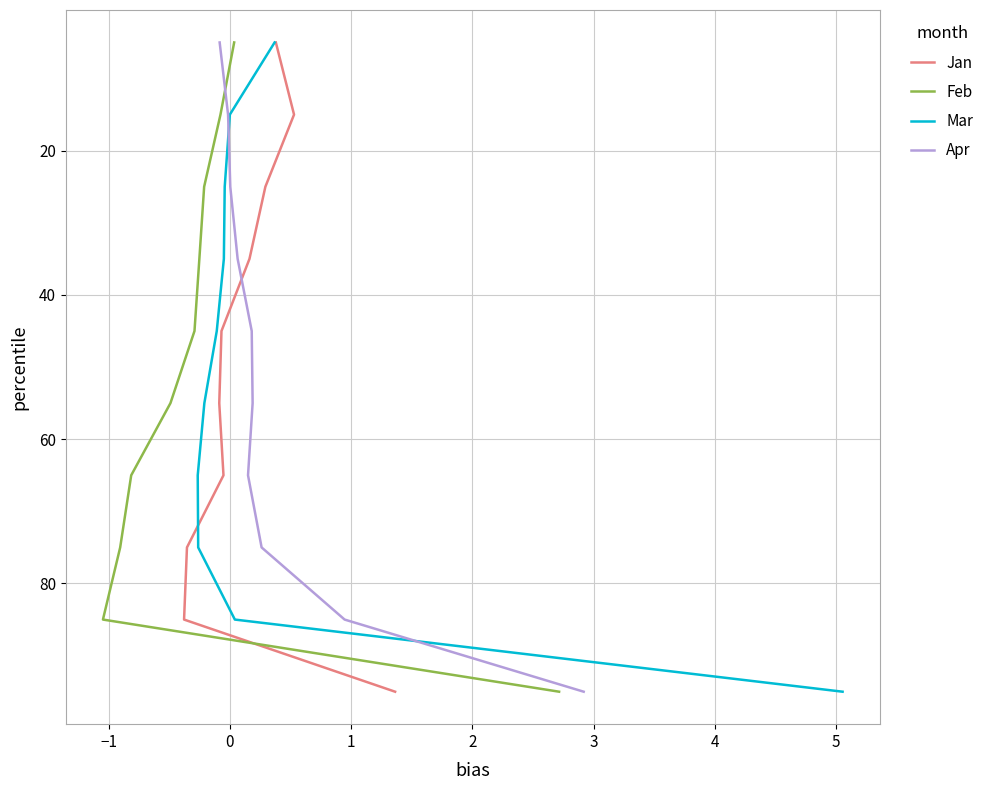

What is the value of the Feb point at the 7th from the left?

65